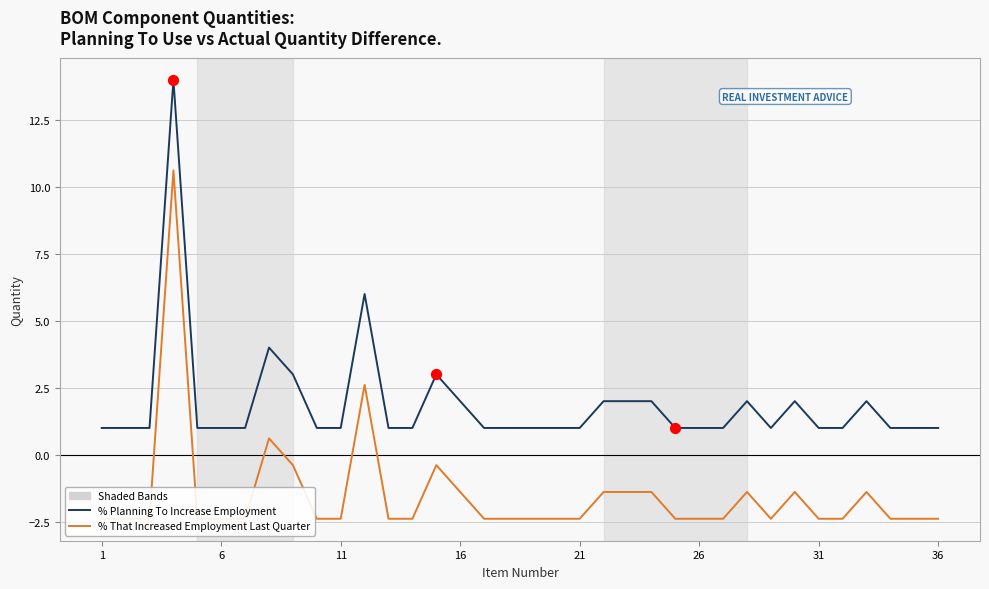

Which series has the widest spread of Y values?

% Planning To Increase Employment